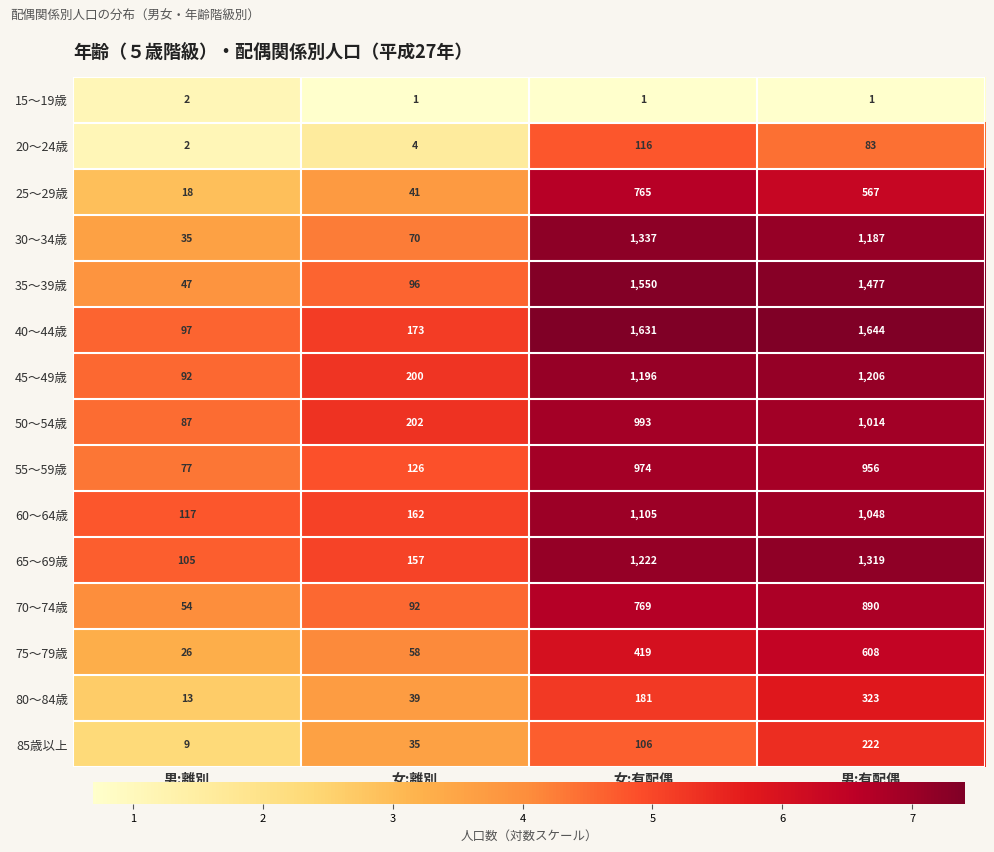

Which category has the lowest value in the 45～49歳 series?

男:離別